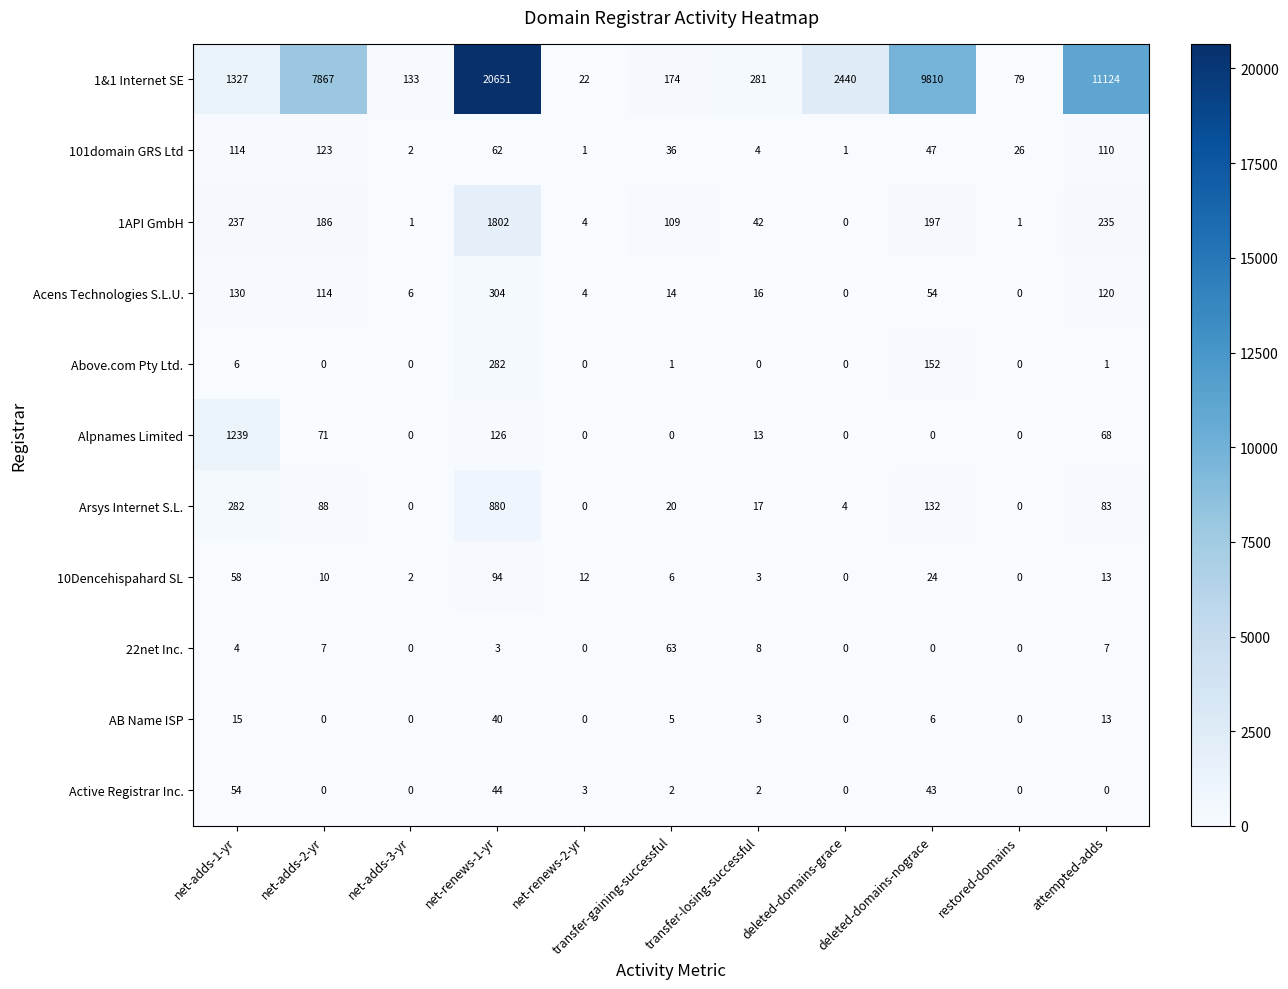

List the series in order of their peak value, lowest first.

AB Name ISP, Active Registrar Inc., 22net Inc., 10Dencehispahard SL, 101domain GRS Ltd, Above.com Pty Ltd., Acens Technologies S.L.U., Arsys Internet S.L., Alpnames Limited, 1API GmbH, 1&1 Internet SE